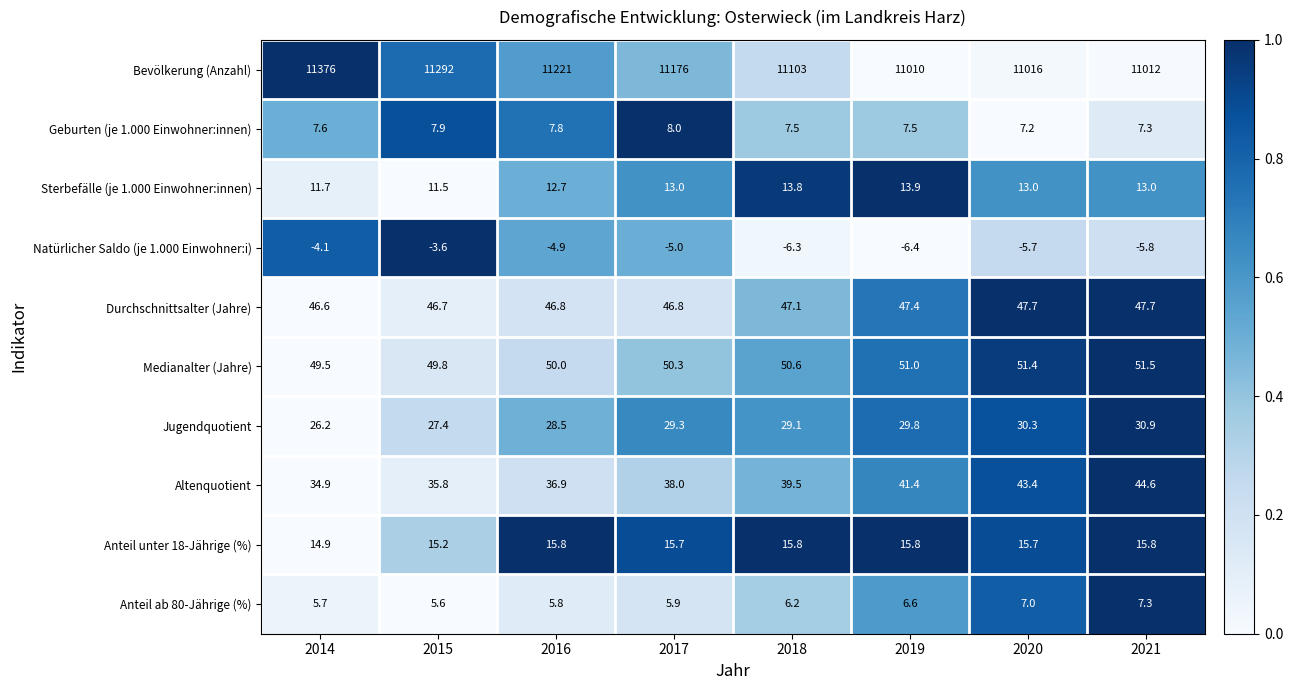

Which series has the widest spread of values?

Bevölkerung (Anzahl)